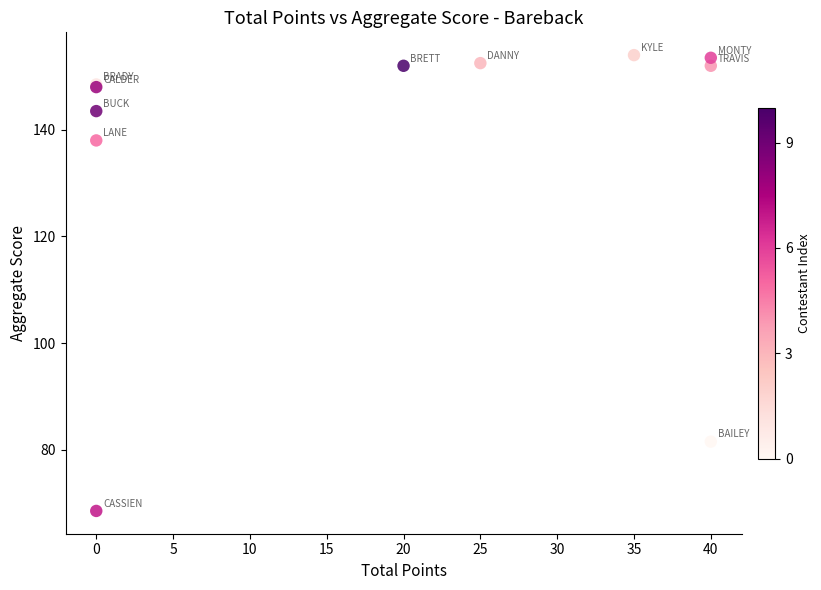

What Y value in the scatter plot is closest to 111?

138.0